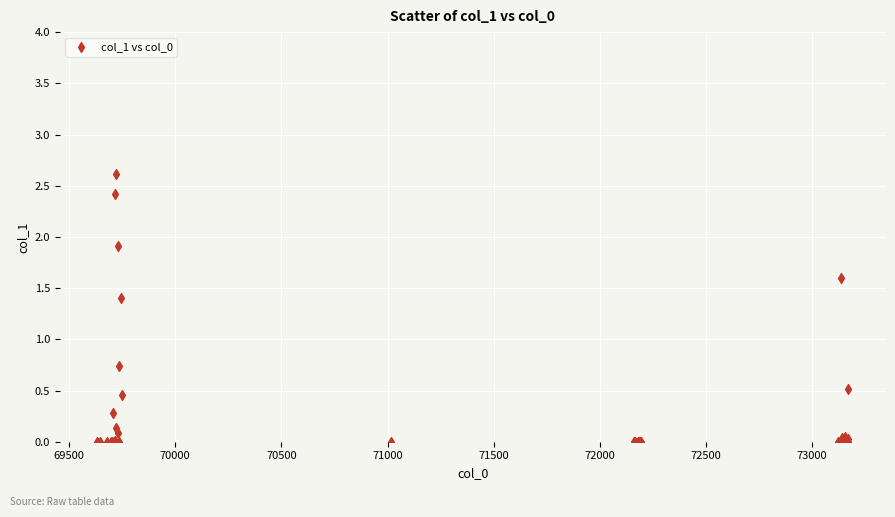

What Y value in the scatter plot is closest to 1?

0.7